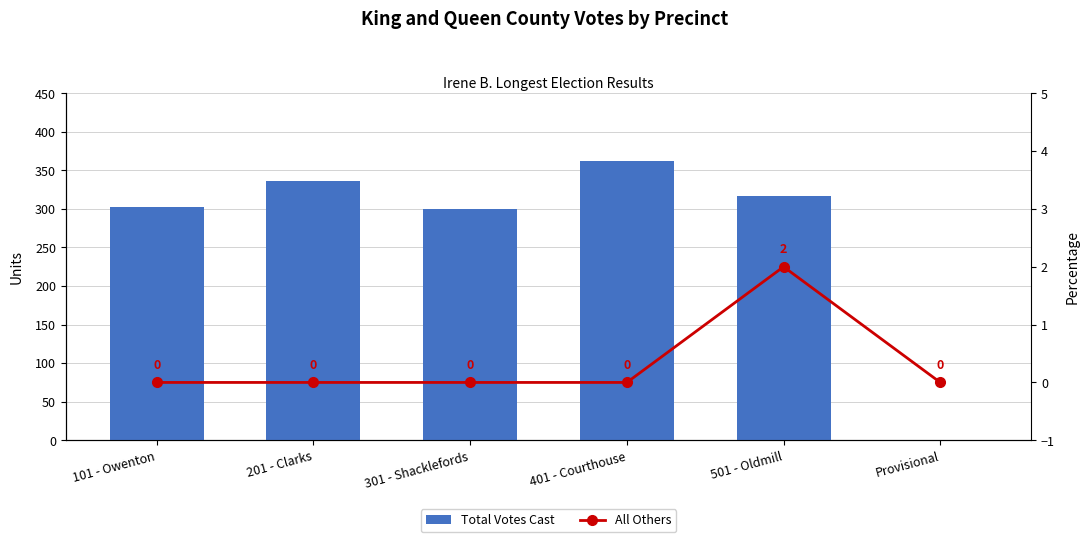

What is the sum of the Total Votes Cast values at Provisional and 301 - Shacklefords?

300